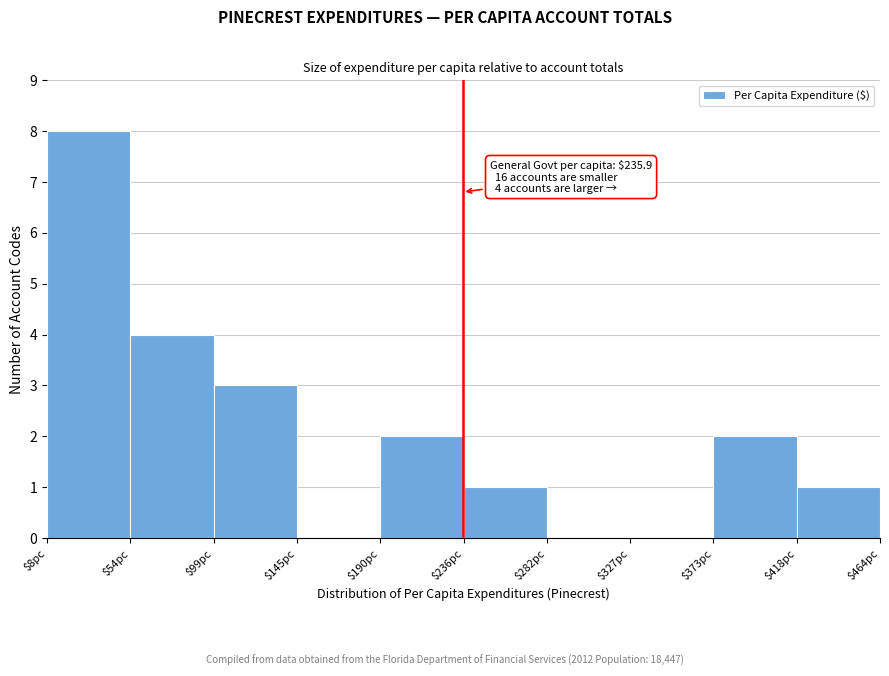

Which range on the x-axis has the tallest bar?

10 to 55